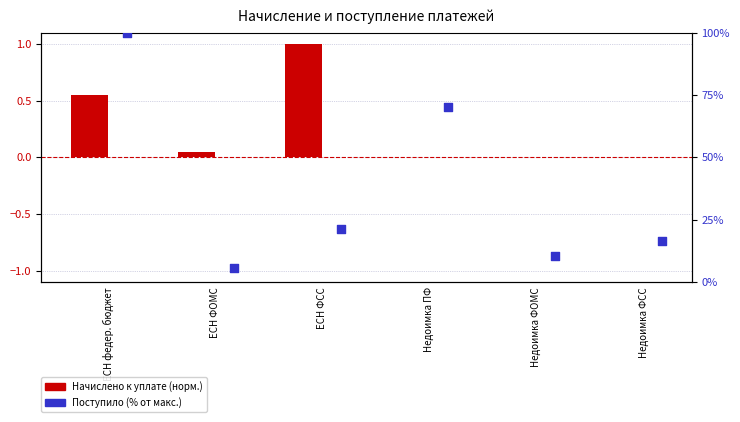

Which series contains the lowest Y value?

Начислено к уплате (норм.)